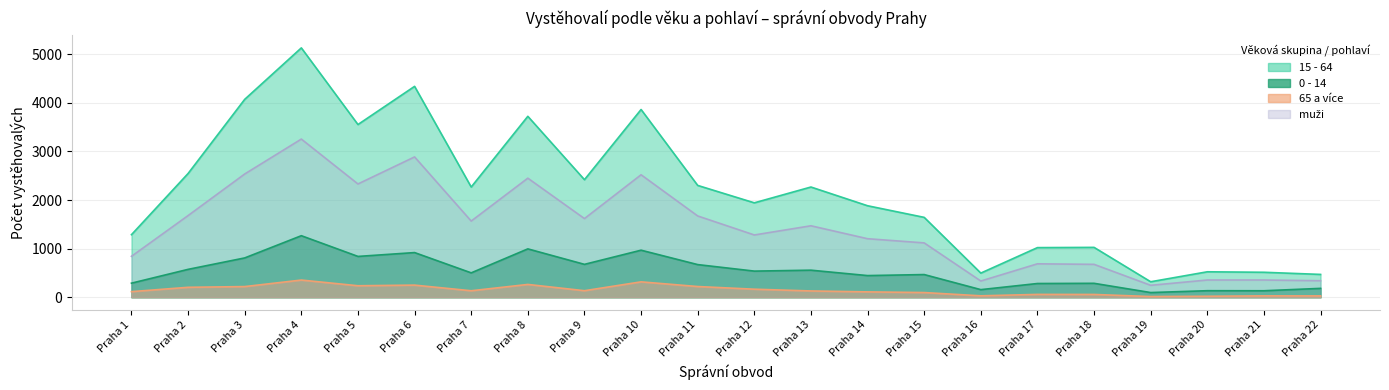

Does the chart have visible grid lines?

Yes